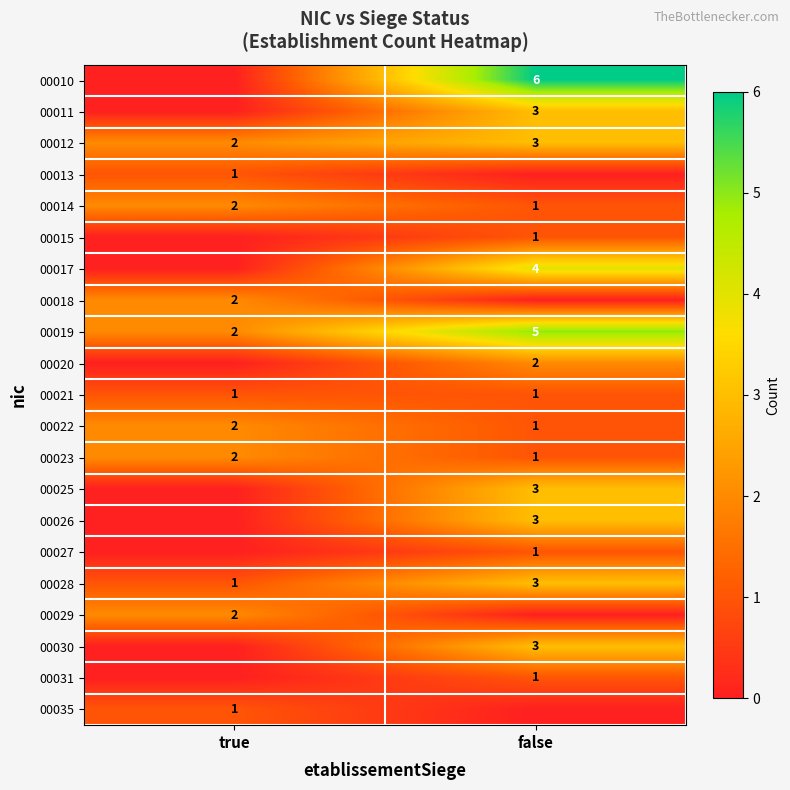

Which category has the lowest value in the 00023 series?

false